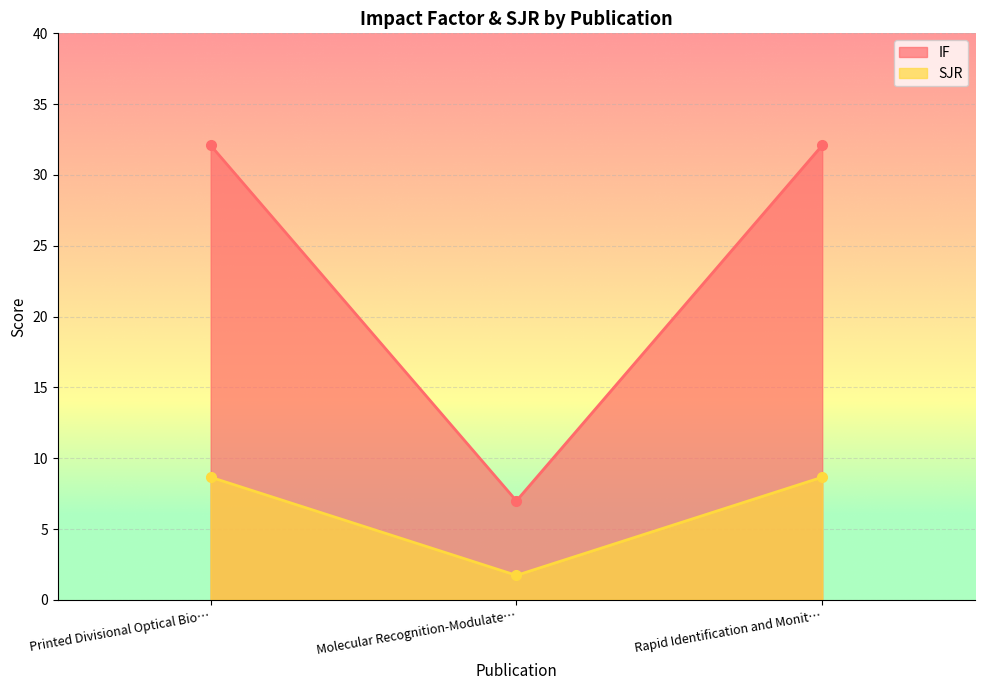

Read the IF value at Rapid Identification and Monit….

32.1